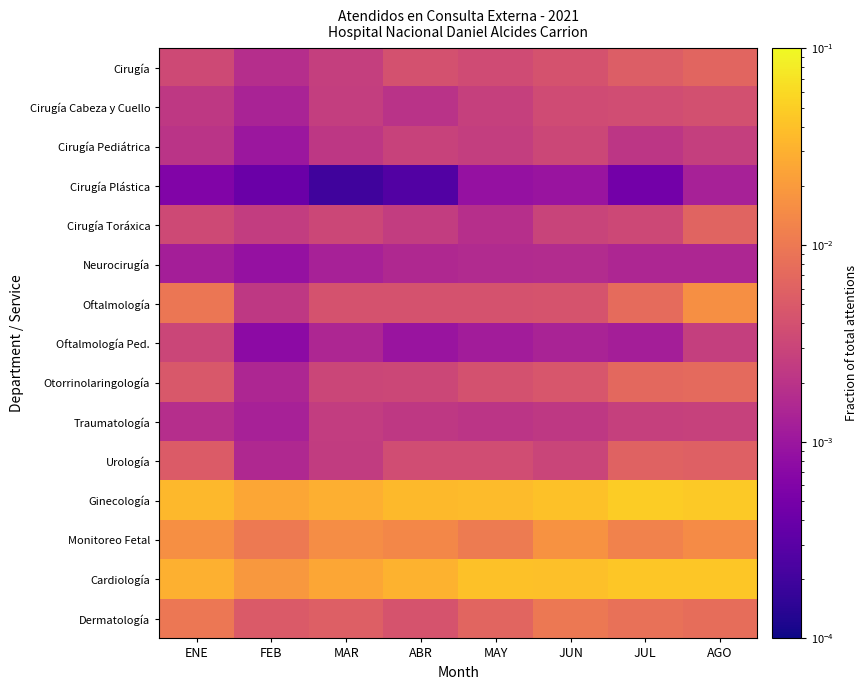

What is the total value across all series at MAR?

0.1